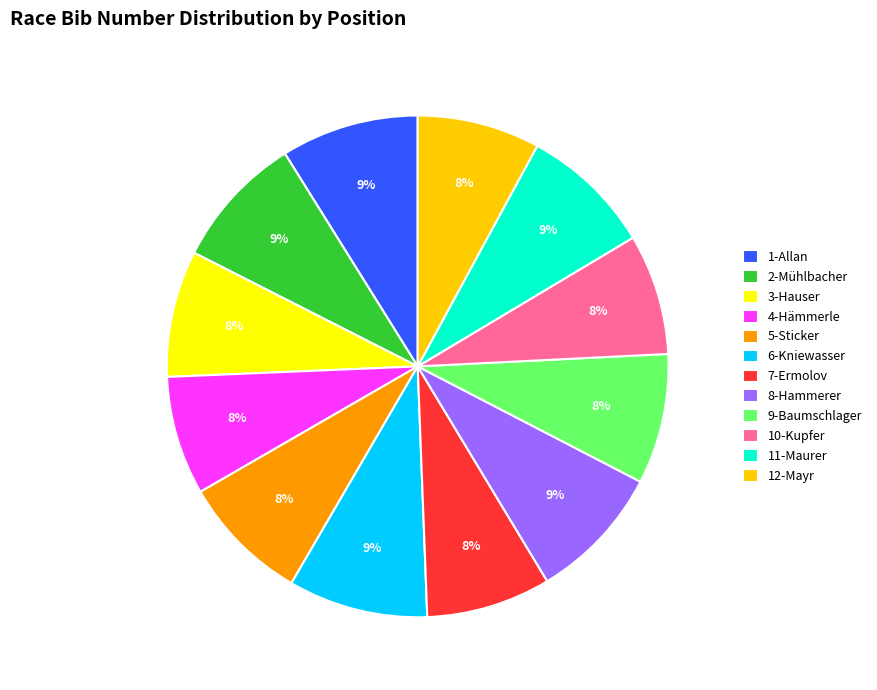

Count the number of slices in the pie.

12